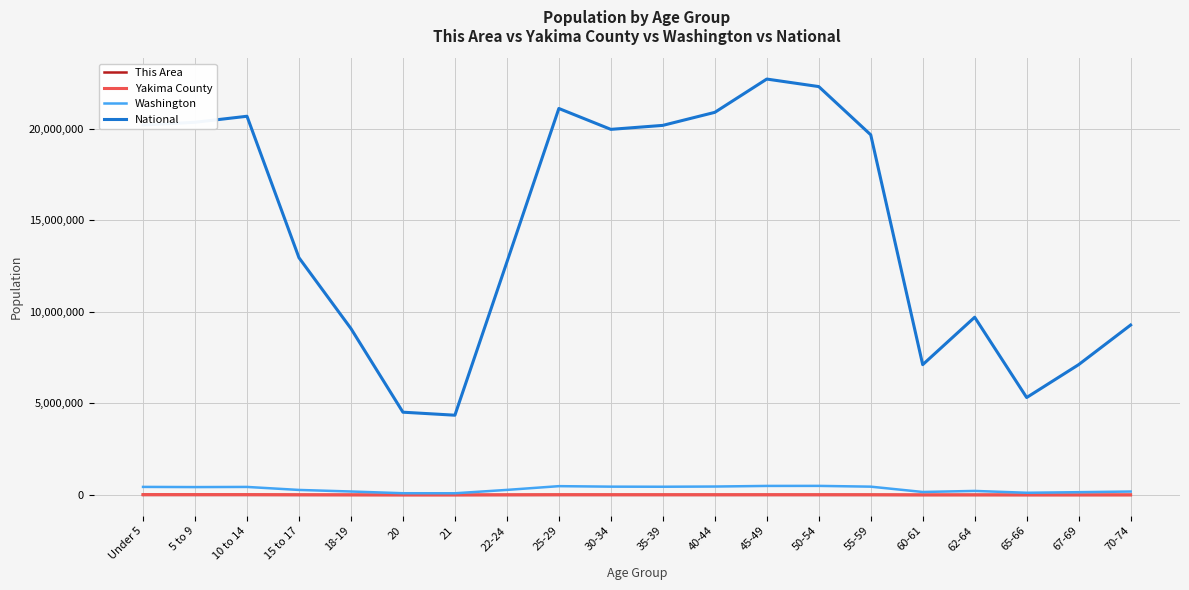

In This Area, how many points are lower than both neighbors (excluding endpoints)?

3